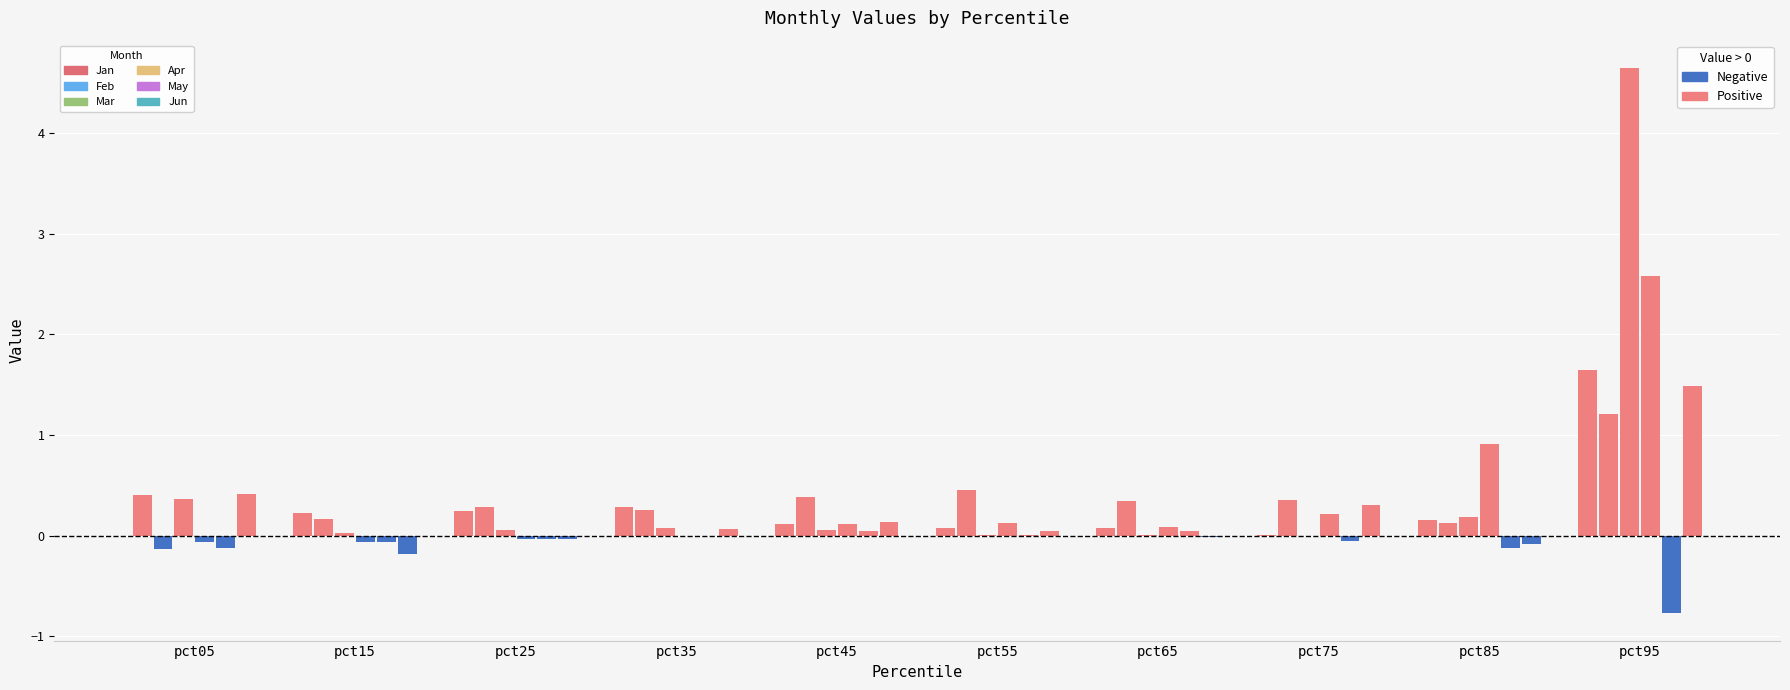

Are the bars horizontal?

No